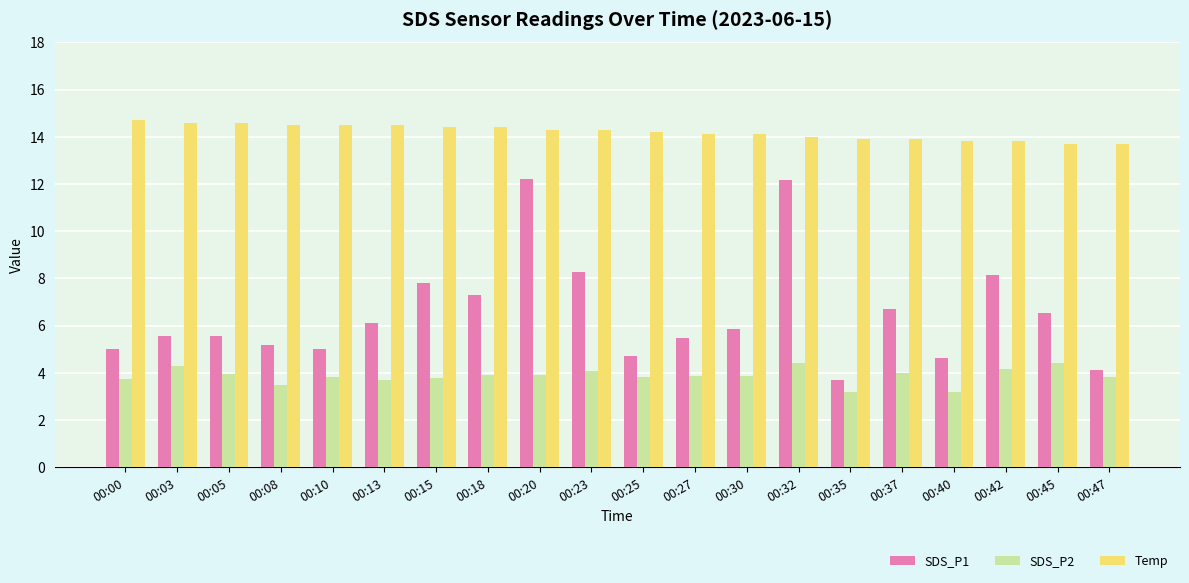

What is the sum of the Temp values at 00:20 and 00:10?

28.8